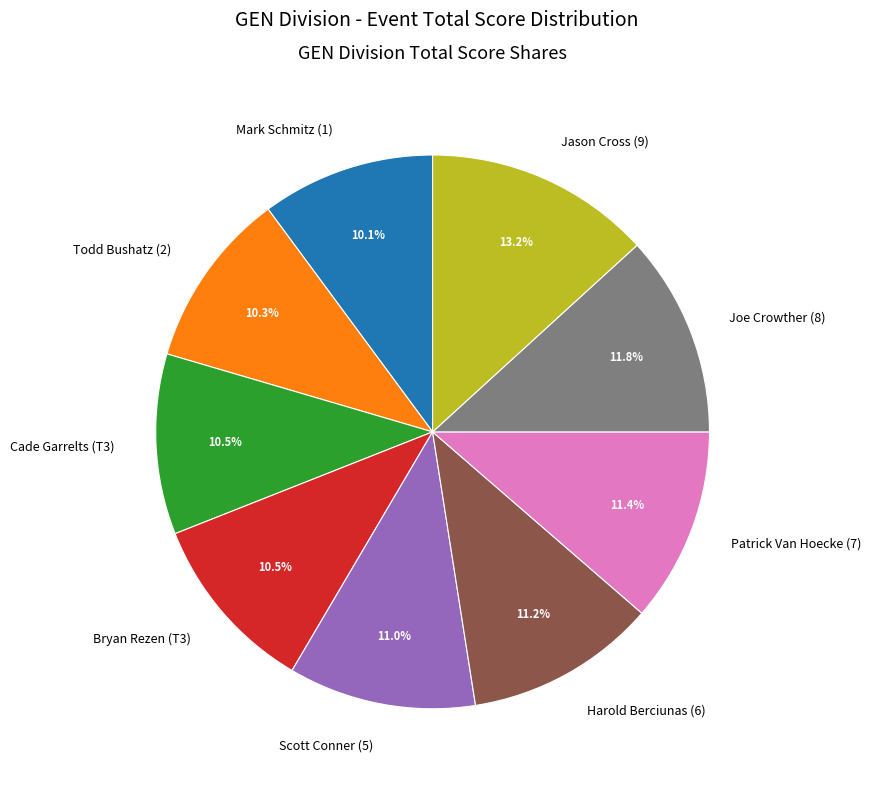

To the nearest percent, what is the average slice percentage?

11%